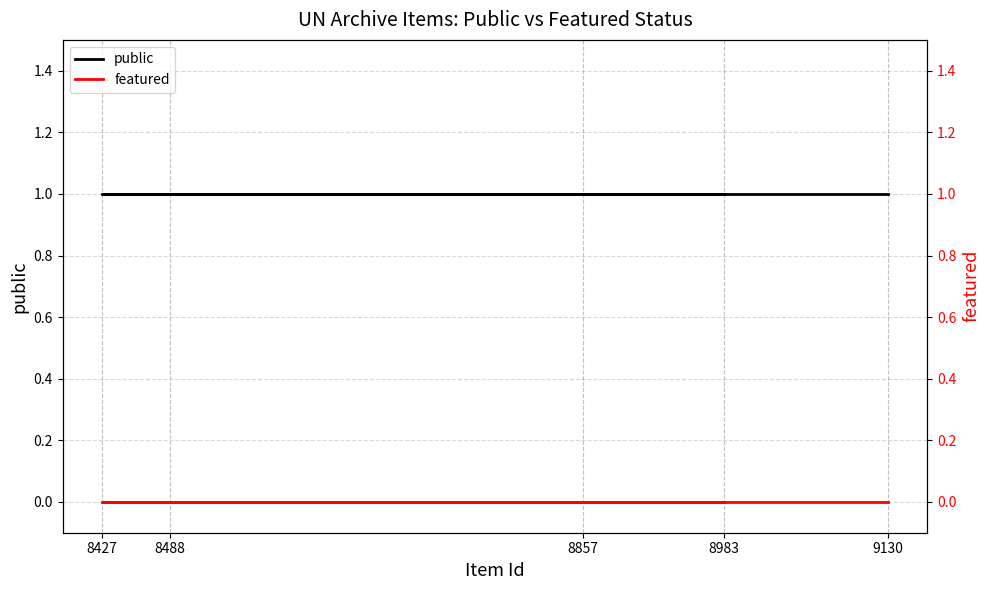

List the labels in order of public value, largest first.

8983, 8427, 8857, 8488, 9130